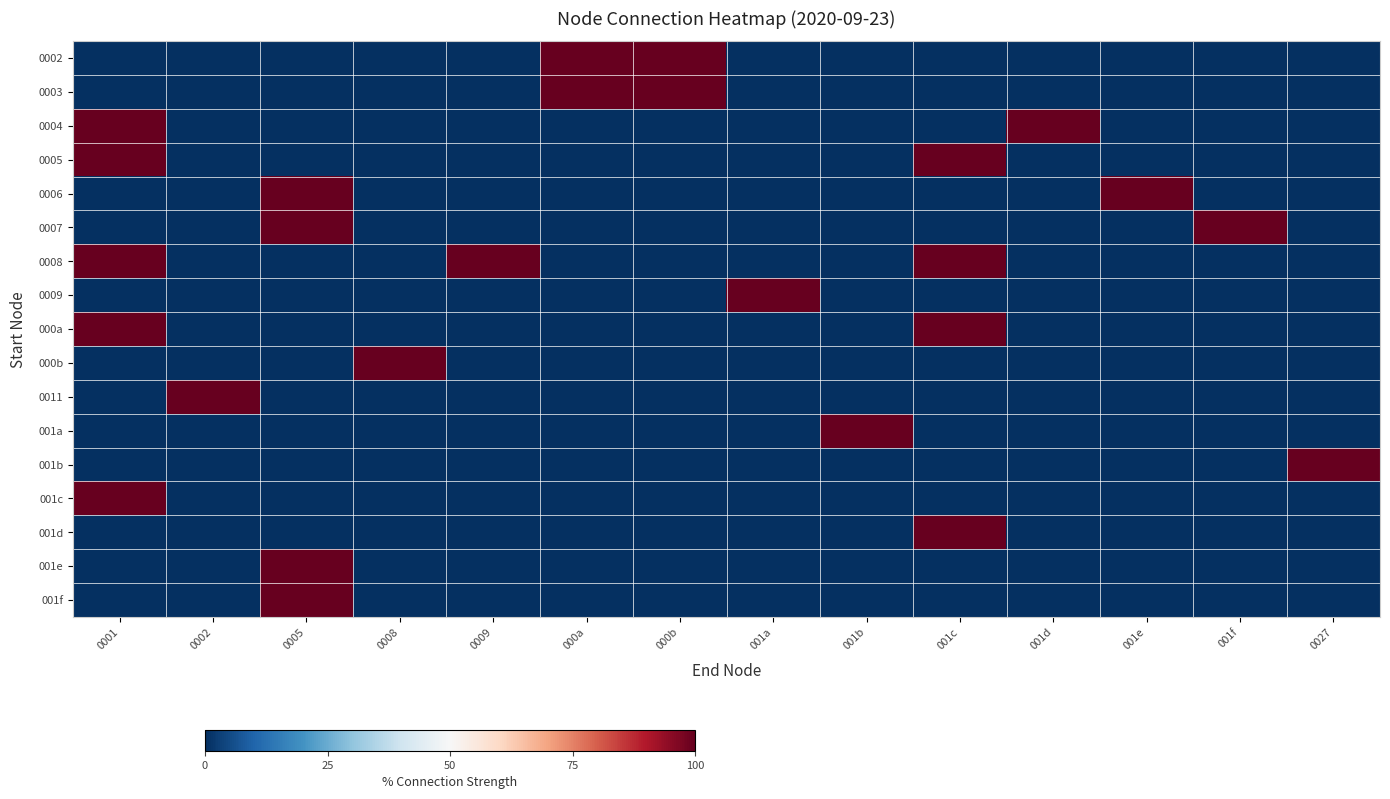

Reading left to right, list all the values displayed in this chart.

0002: 0001=0	0002=0	0005=0	0008=0	0009=0	000a=100	000b=100	001a=0	001b=0	001c=0	001d=0	001e=0	001f=0	0027=0
0003: 0001=0	0002=0	0005=0	0008=0	0009=0	000a=100	000b=100	001a=0	001b=0	001c=0	001d=0	001e=0	001f=0	0027=0
0004: 0001=100	0002=0	0005=0	0008=0	0009=0	000a=0	000b=0	001a=0	001b=0	001c=0	001d=100	001e=0	001f=0	0027=0
0005: 0001=100	0002=0	0005=0	0008=0	0009=0	000a=0	000b=0	001a=0	001b=0	001c=100	001d=0	001e=0	001f=0	0027=0
0006: 0001=0	0002=0	0005=100	0008=0	0009=0	000a=0	000b=0	001a=0	001b=0	001c=0	001d=0	001e=100	001f=0	0027=0
0007: 0001=0	0002=0	0005=100	0008=0	0009=0	000a=0	000b=0	001a=0	001b=0	001c=0	001d=0	001e=0	001f=100	0027=0
0008: 0001=100	0002=0	0005=0	0008=0	0009=100	000a=0	000b=0	001a=0	001b=0	001c=100	001d=0	001e=0	001f=0	0027=0
0009: 0001=0	0002=0	0005=0	0008=0	0009=0	000a=0	000b=0	001a=100	001b=0	001c=0	001d=0	001e=0	001f=0	0027=0
000a: 0001=100	0002=0	0005=0	0008=0	0009=0	000a=0	000b=0	001a=0	001b=0	001c=100	001d=0	001e=0	001f=0	0027=0
000b: 0001=0	0002=0	0005=0	0008=100	0009=0	000a=0	000b=0	001a=0	001b=0	001c=0	001d=0	001e=0	001f=0	0027=0
0011: 0001=0	0002=100	0005=0	0008=0	0009=0	000a=0	000b=0	001a=0	001b=0	001c=0	001d=0	001e=0	001f=0	0027=0
001a: 0001=0	0002=0	0005=0	0008=0	0009=0	000a=0	000b=0	001a=0	001b=100	001c=0	001d=0	001e=0	001f=0	0027=0
001b: 0001=0	0002=0	0005=0	0008=0	0009=0	000a=0	000b=0	001a=0	001b=0	001c=0	001d=0	001e=0	001f=0	0027=100
001c: 0001=100	0002=0	0005=0	0008=0	0009=0	000a=0	000b=0	001a=0	001b=0	001c=0	001d=0	001e=0	001f=0	0027=0
001d: 0001=0	0002=0	0005=0	0008=0	0009=0	000a=0	000b=0	001a=0	001b=0	001c=100	001d=0	001e=0	001f=0	0027=0
001e: 0001=0	0002=0	0005=100	0008=0	0009=0	000a=0	000b=0	001a=0	001b=0	001c=0	001d=0	001e=0	001f=0	0027=0
001f: 0001=0	0002=0	0005=100	0008=0	0009=0	000a=0	000b=0	001a=0	001b=0	001c=0	001d=0	001e=0	001f=0	0027=0